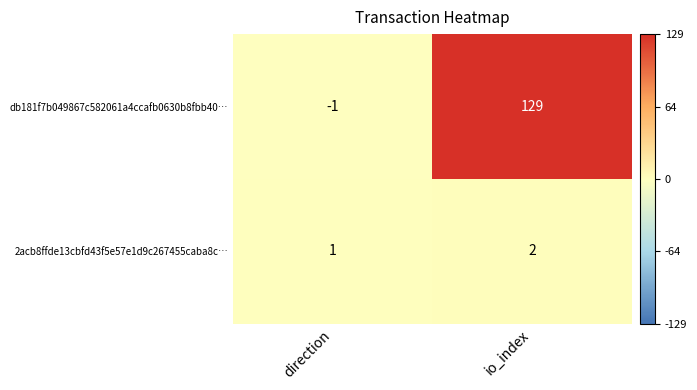

At direction, list the series in order from largest to smallest.

2acb8ffde13cbfd43f5e57e1d9c267455caba8c…, db181f7b049867c582061a4ccafb0630b8fbb40…